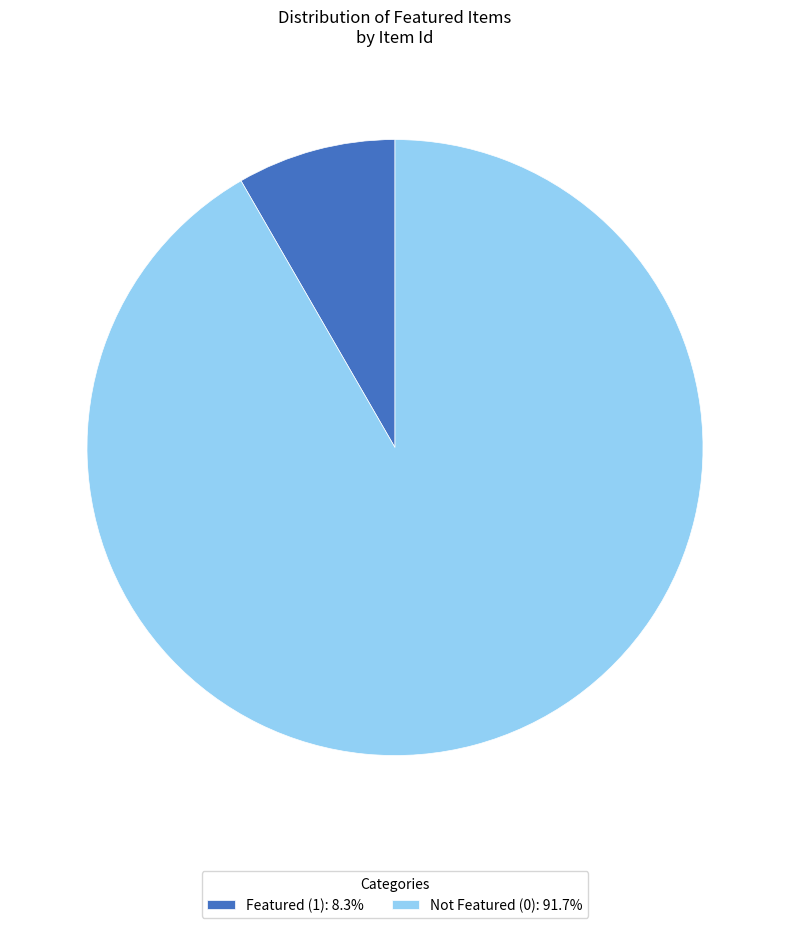

Combined, do Featured (1): 8.3% and Not Featured (0): 91.7% account for over 50%?

Yes